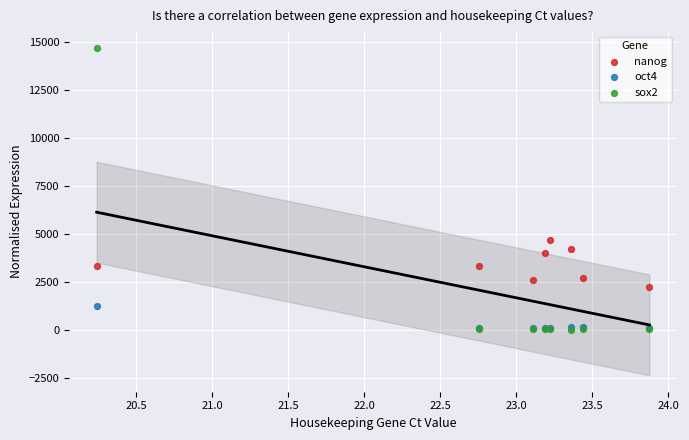

Which series has the largest Y range (max minus min)?

sox2